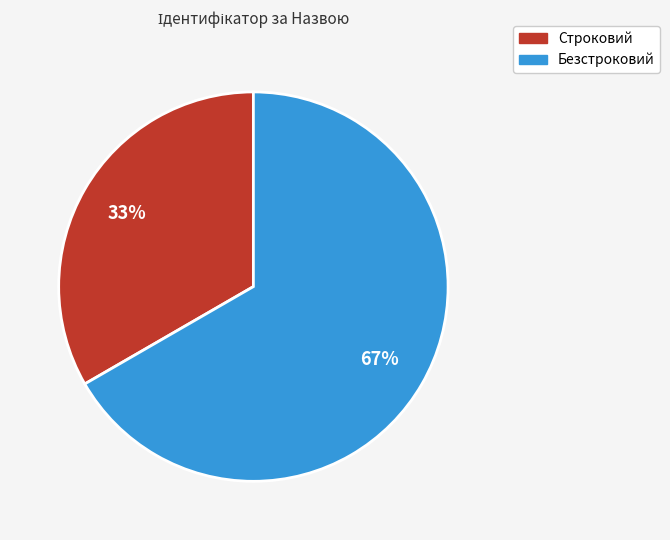

Approximately how many times larger is the value at Безстроковий compared to Строковий?

2.0